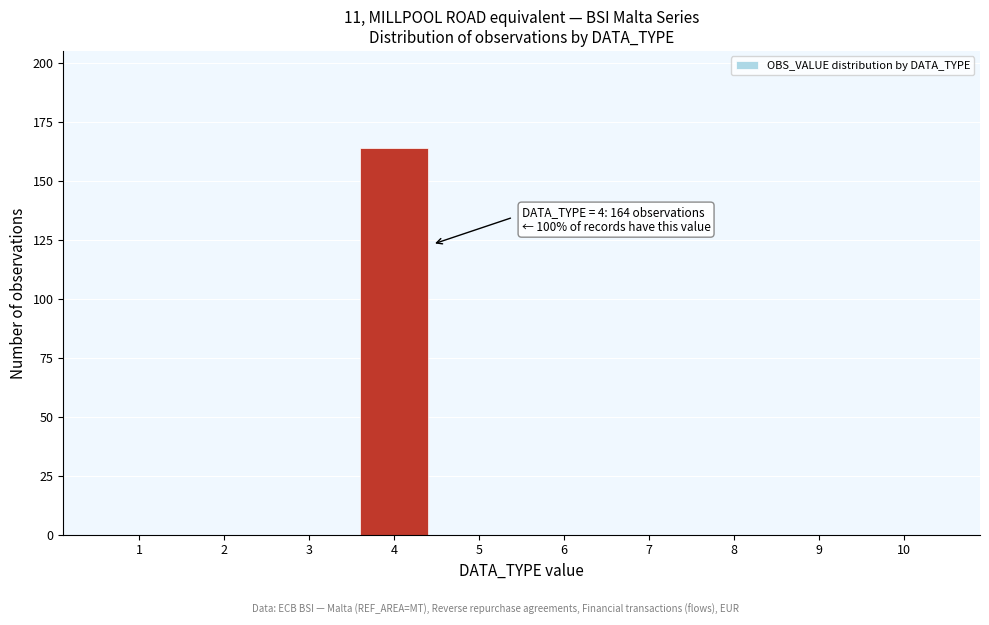

Which range on the x-axis has the tallest bar?

3.5 to 4.5